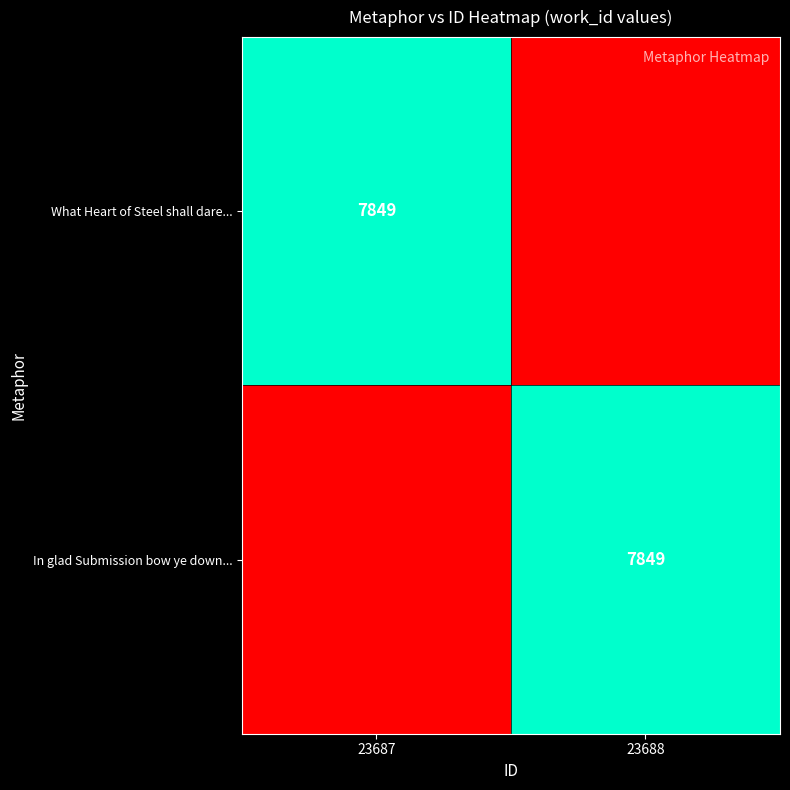

True or false: In glad Submission bow ye down... has a value of 7849 at 23688.

True